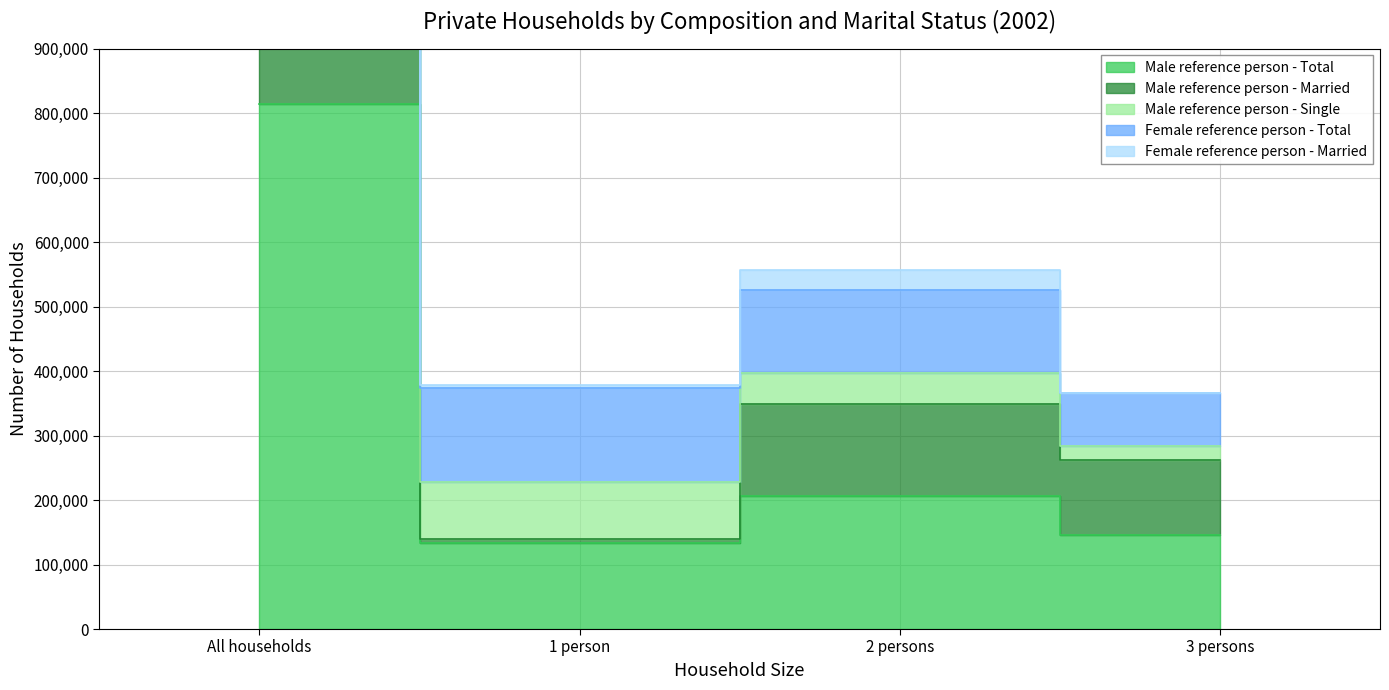

True or false: Female reference person - Married and Male reference person - Married intersect in this chart.

False